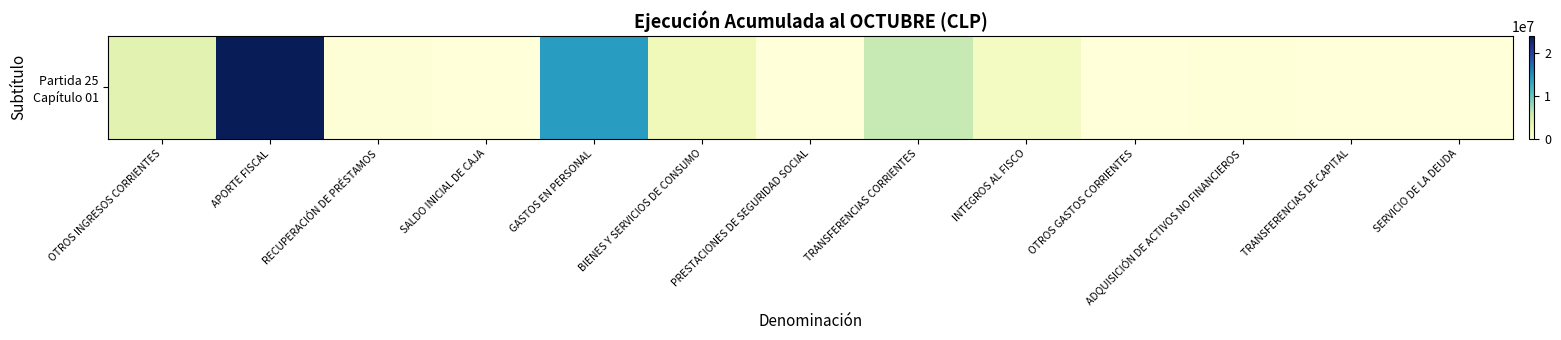

Rank the categories by value from highest to lowest.

APORTE FISCAL, GASTOS EN PERSONAL, TRANSFERENCIAS CORRIENTES, OTROS INGRESOS CORRIENTES, BIENES Y SERVICIOS DE CONSUMO, INTEGROS AL FISCO, RECUPERACIÓN DE PRÉSTAMOS, ADQUISICIÓN DE ACTIVOS NO FINANCIEROS, SERVICIO DE LA DEUDA, OTROS GASTOS CORRIENTES, SALDO INICIAL DE CAJA, PRESTACIONES DE SEGURIDAD SOCIAL, TRANSFERENCIAS DE CAPITAL